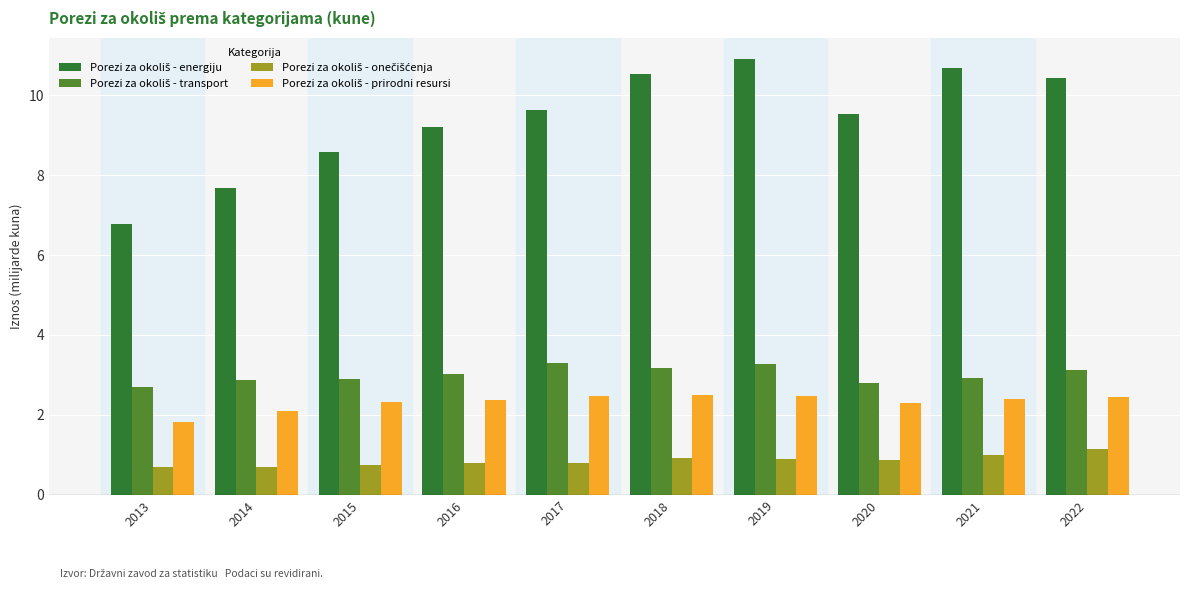

What is the maximum value shown in the chart?

10.9